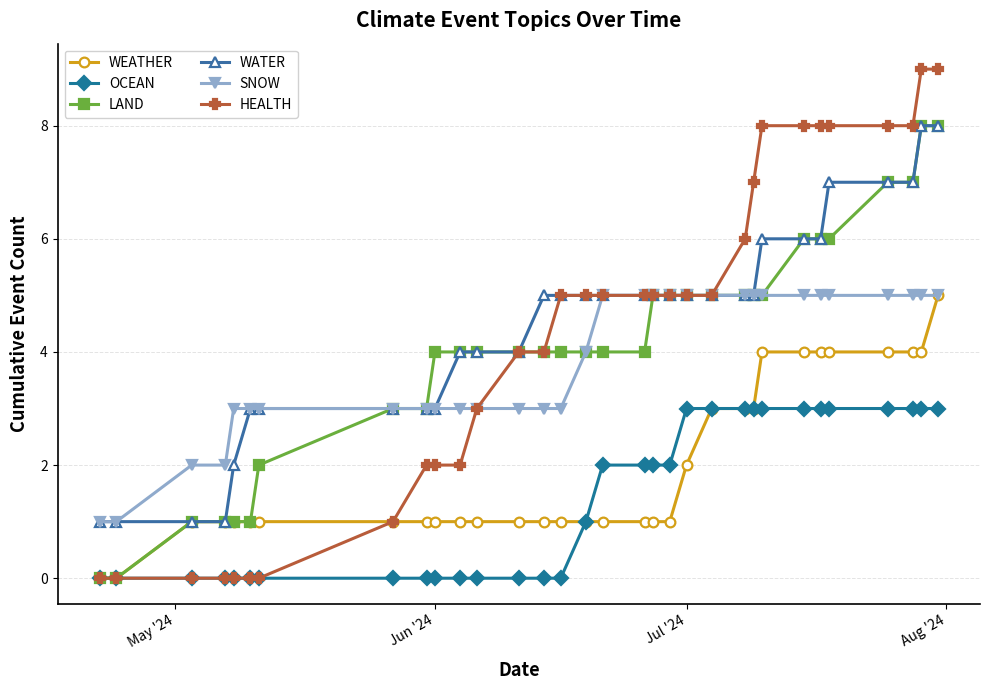

What is the value of the HEALTH point at the 18th from the left?

5